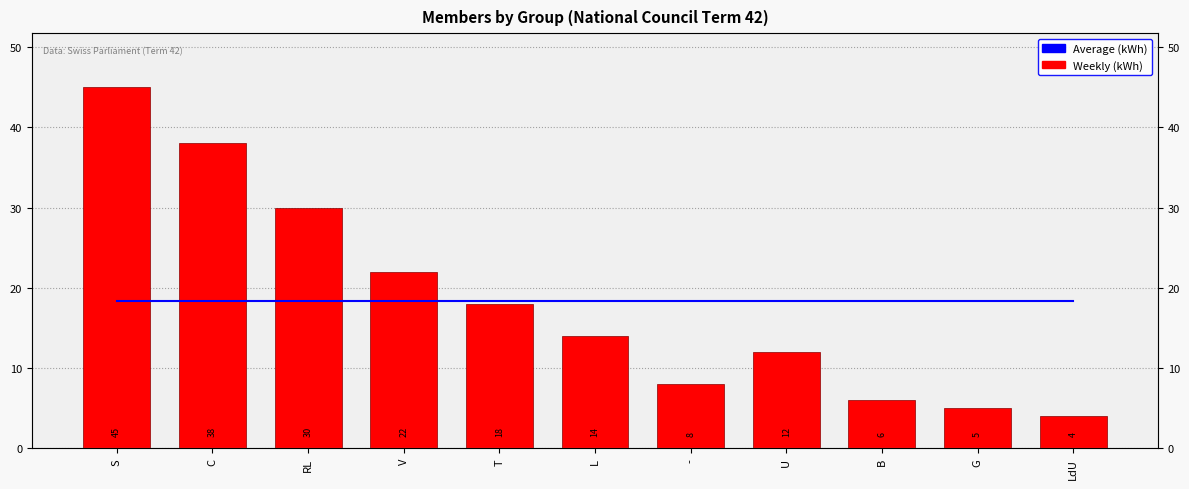

What is the difference between the Weekly (kWh) values at S and L?

31.0